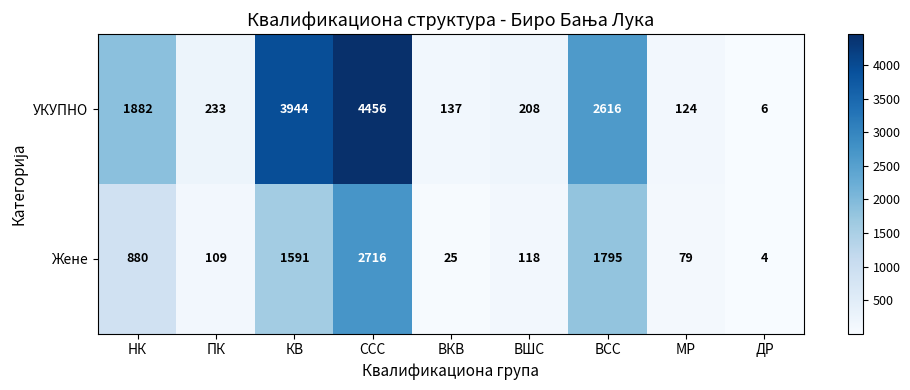

List the series in order of their overall mean, highest first.

УКУПНО, Жене